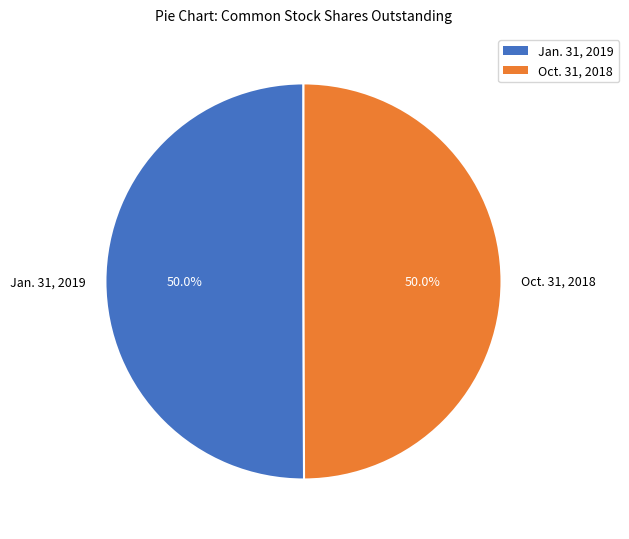

What is the ratio of the value at Jan. 31, 2019 to the value at Oct. 31, 2018?

1.0